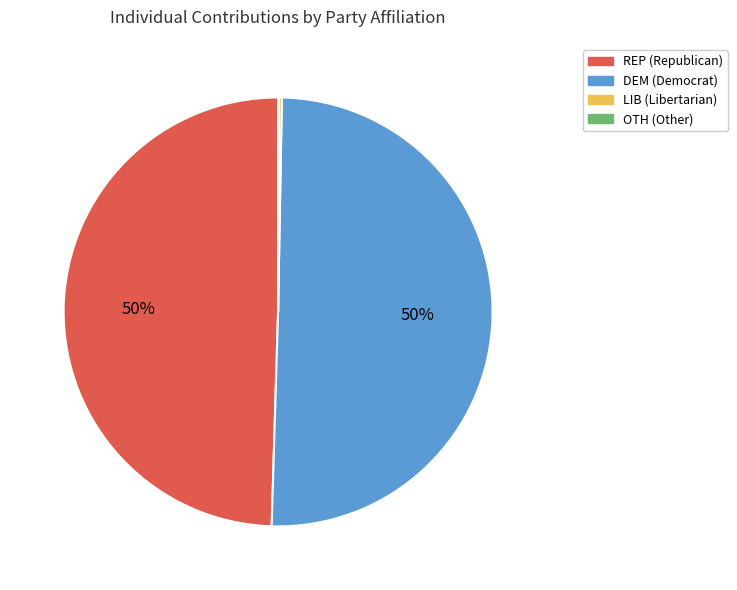

To the nearest percent, what portion does REP represent?

50%